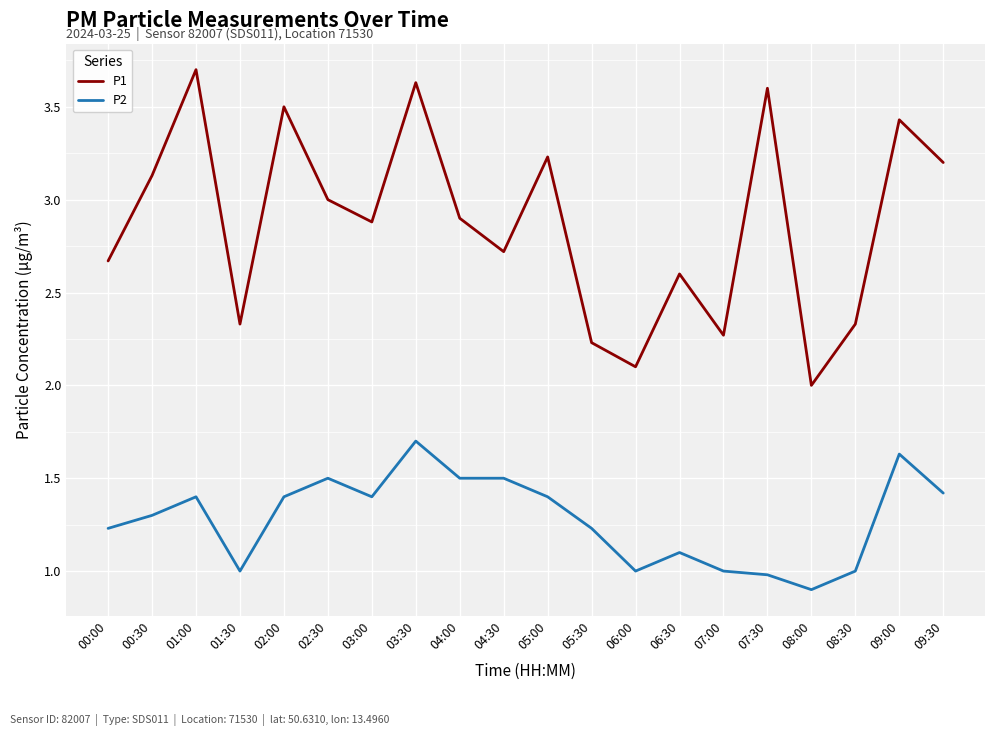

What is the difference between the highest and lowest values at 02:30?

1.5